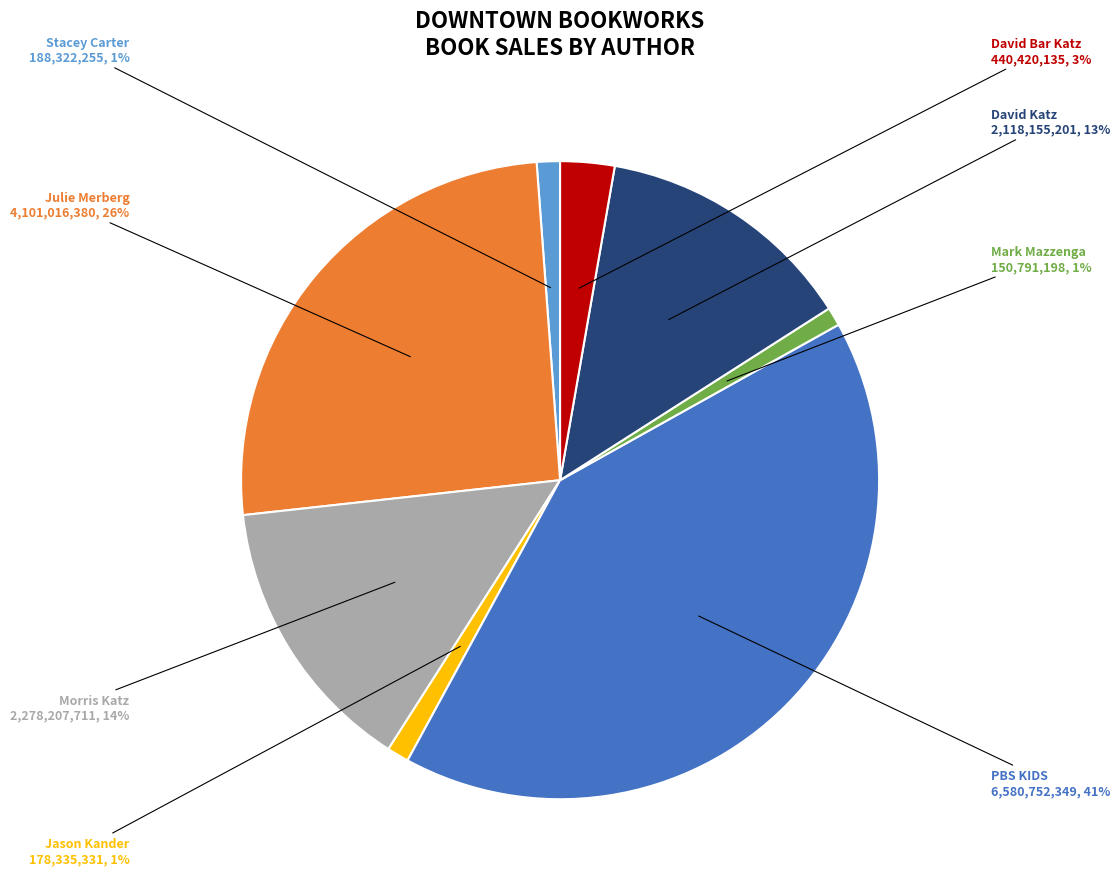

Does any single category account for the majority?

No